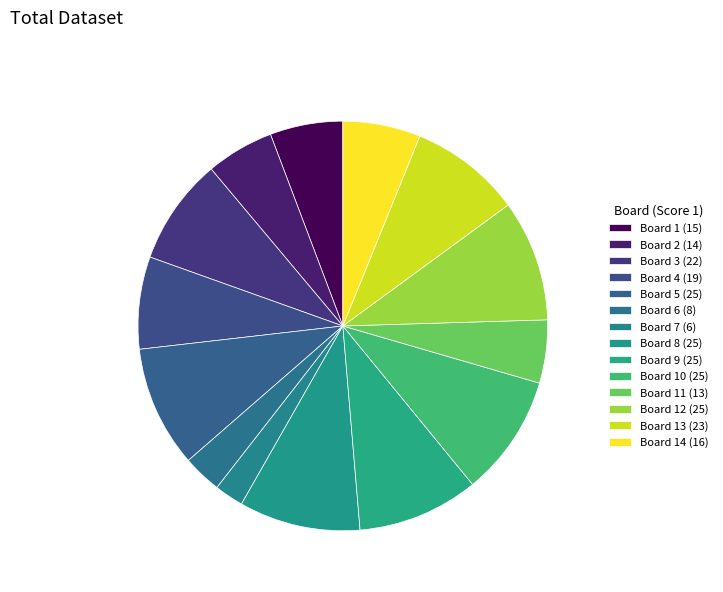

What percentage is the Board 13 (23) slice, to the nearest percent?

9%